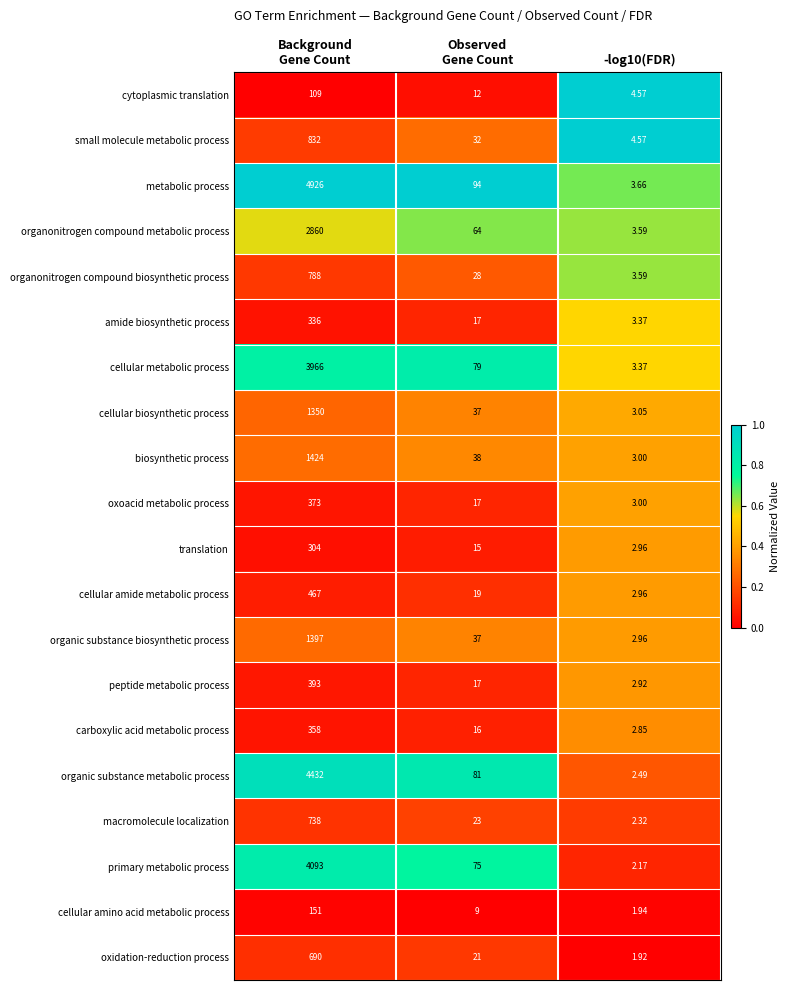

Which series has the widest spread of values?

metabolic process